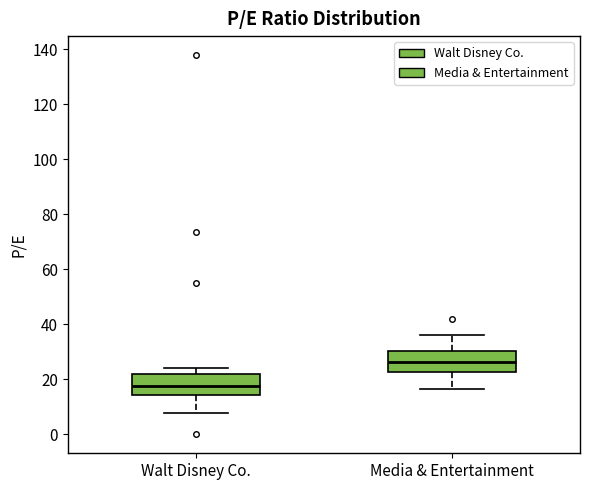

Where is the lower edge of the box for Walt Disney Co. on the y-axis? The values are not printed on the chart, so give them approximately, as read against the axis.

14